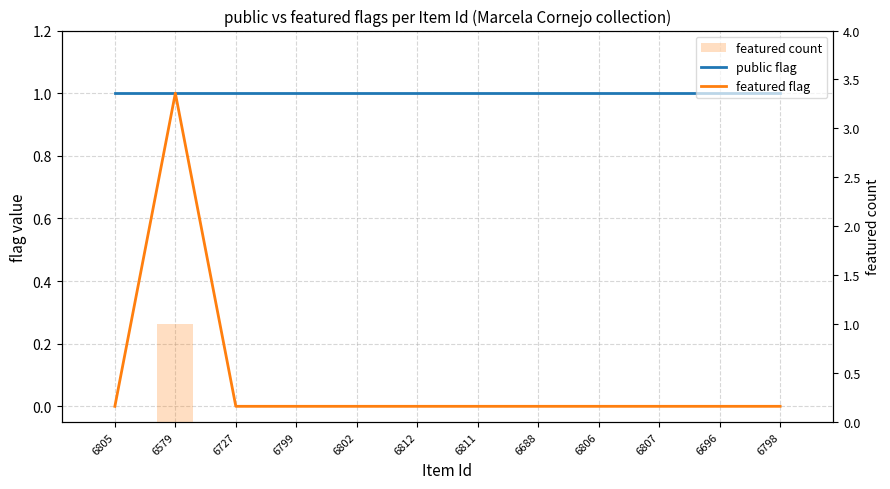

At which label is public flag closest to 1?

6805